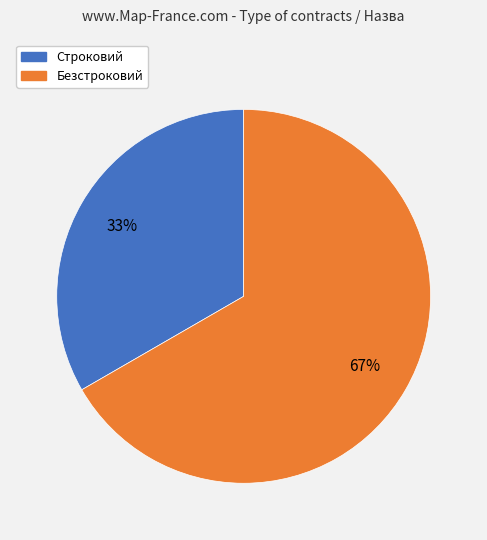

Count the number of slices in the pie.

2